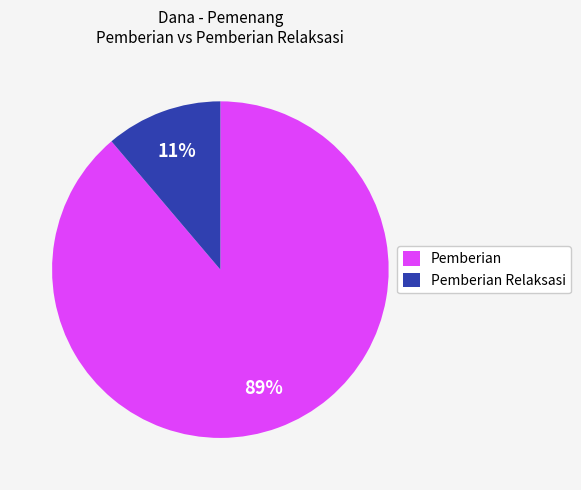

True or false: Pemberian Relaksasi accounts for 11% of the total.

True